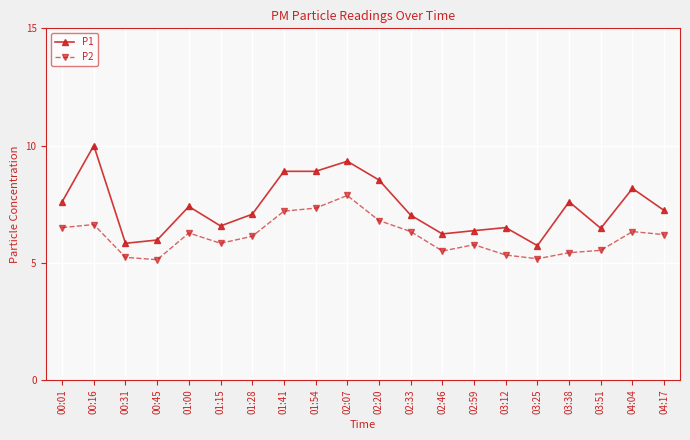

Rank the series by their maximum value, from highest to lowest.

P1, P2